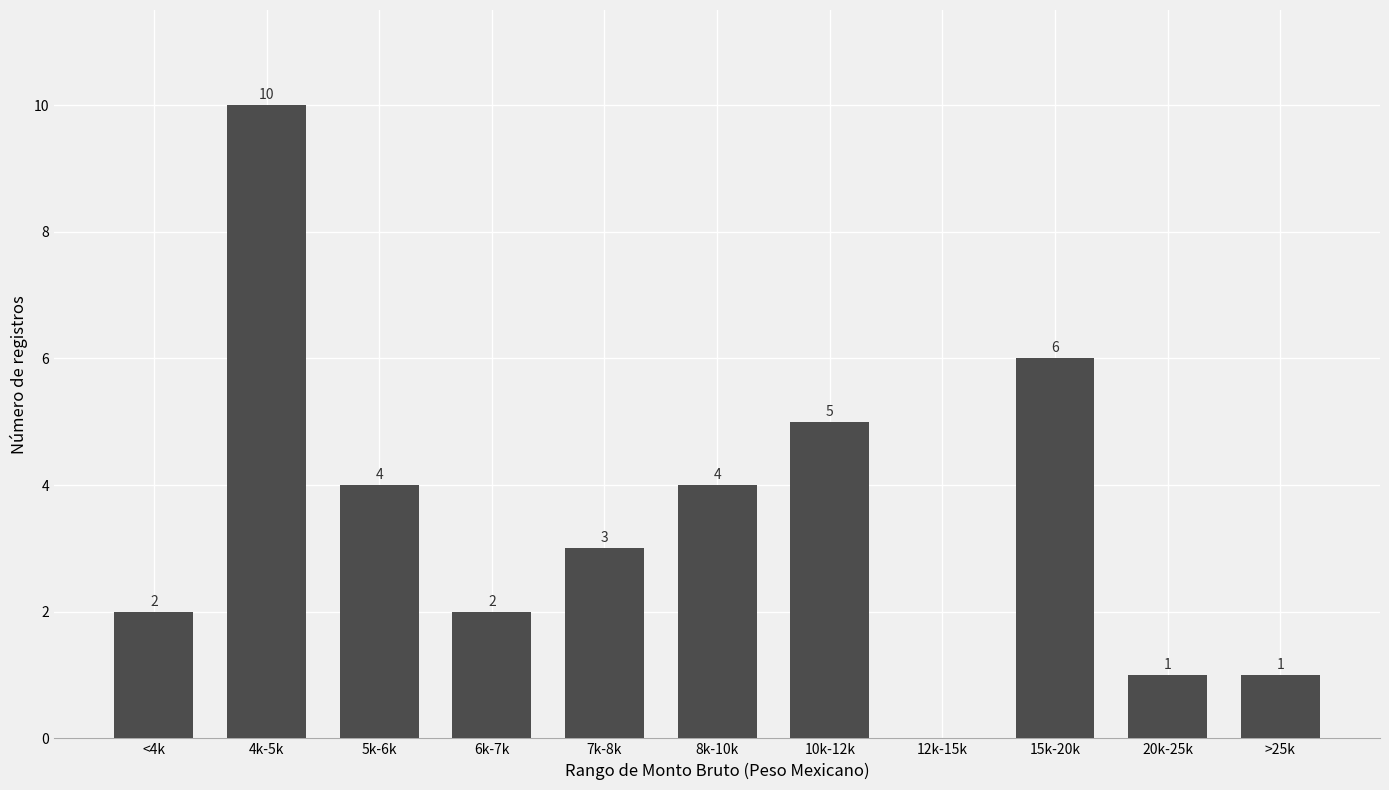

The chart shows a value of 0 at >25k. True or false?

False